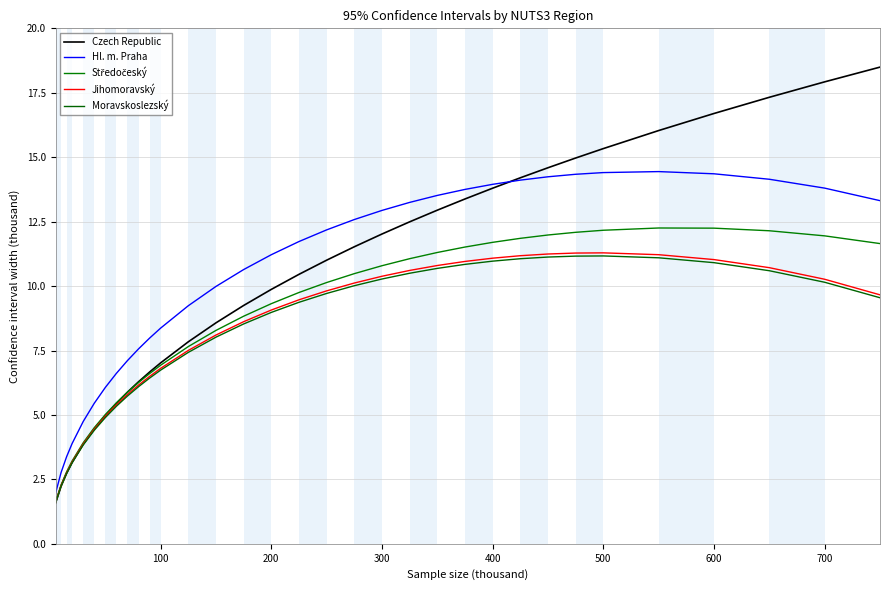

How many interior local peaks does the Moravskoslezský series have?

1